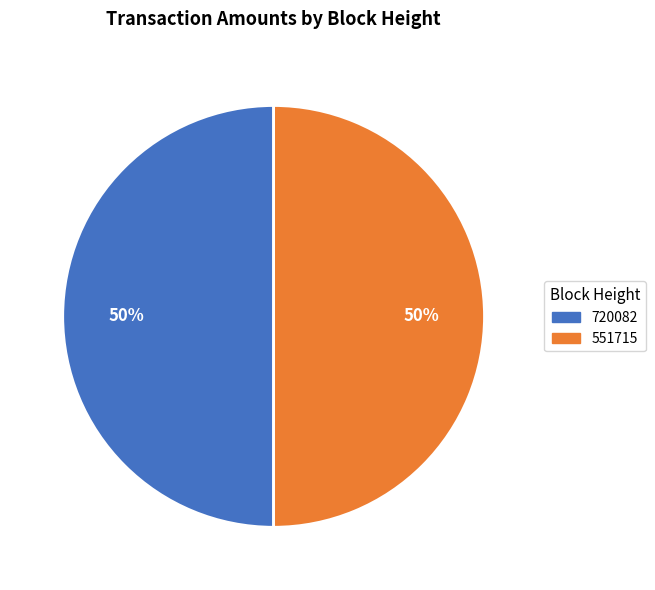

What is the ratio of the value at 720082 to the value at 551715?

1.0